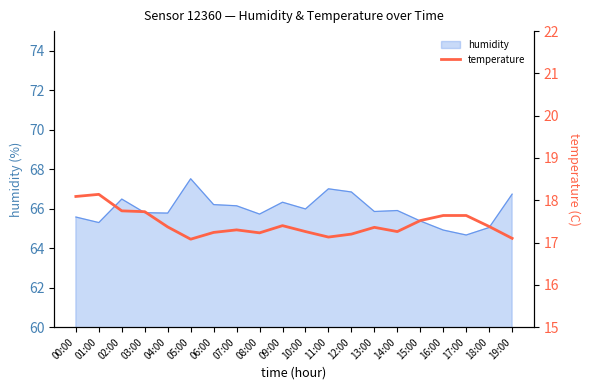

The humidity series shows 66.2 at 06:00. True or false?

True